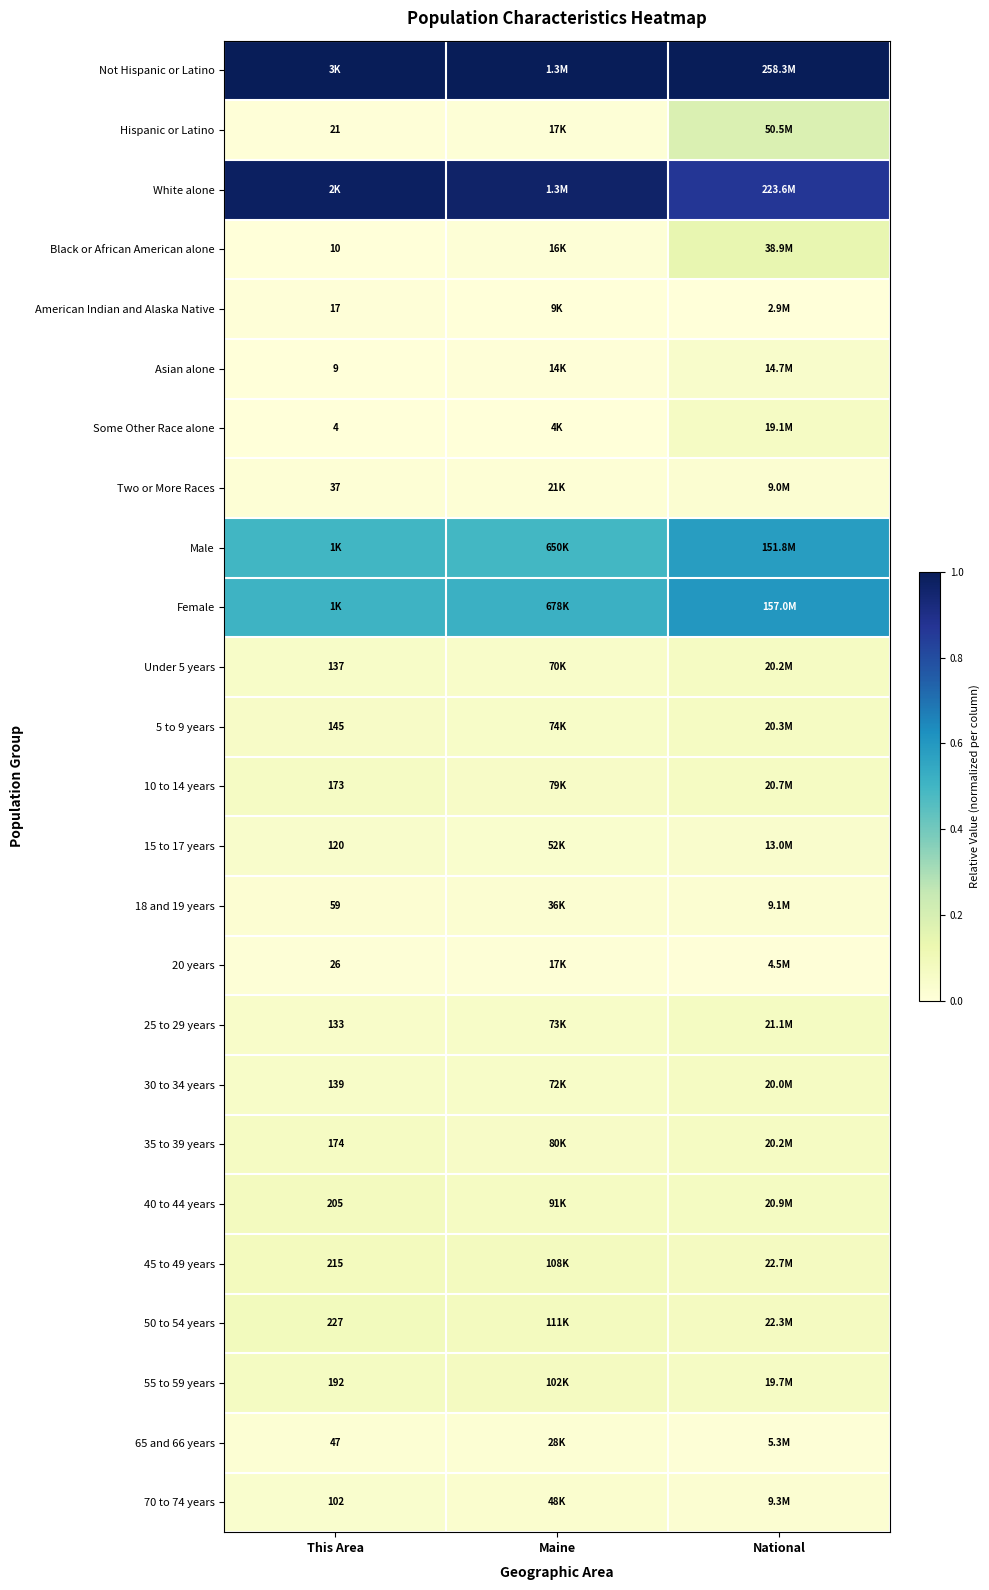

Which has a higher value, National or This Area?

National